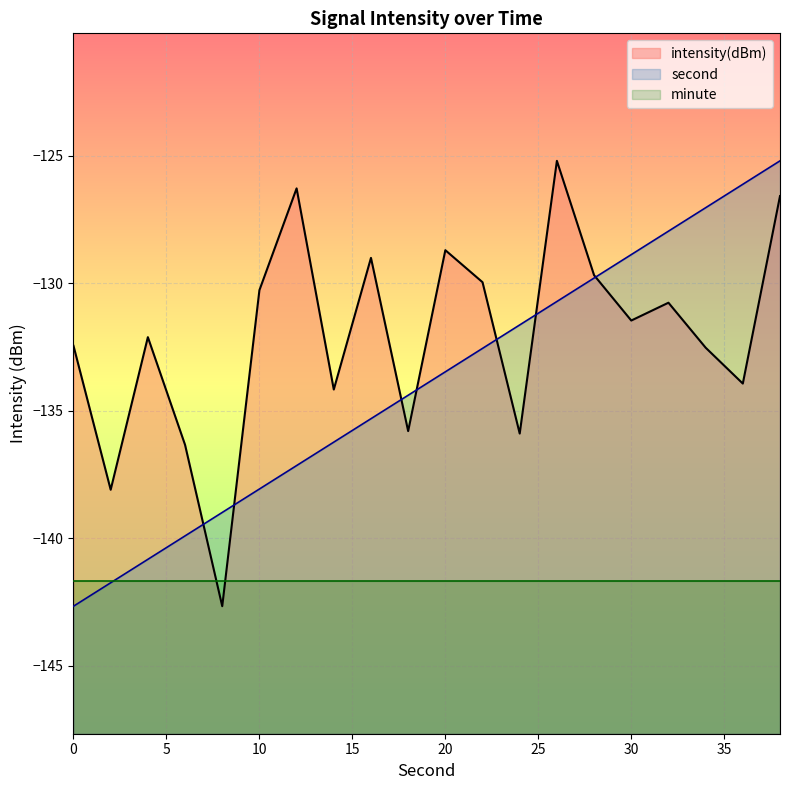

What is the total value across all series at 12?

-263.4